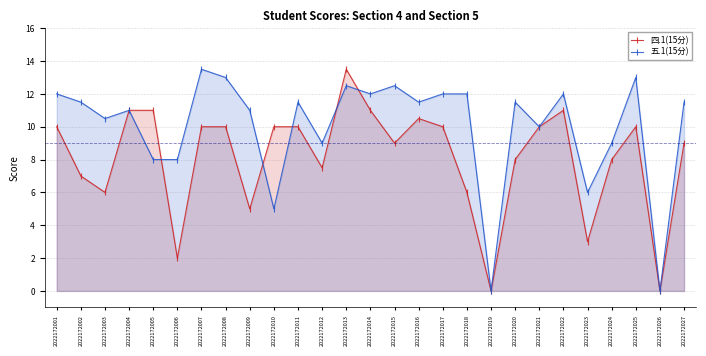

Between which two adjacent categories do 四.1(15分) and 五.1(15分) first intersect?

2022172005 and 2022172006